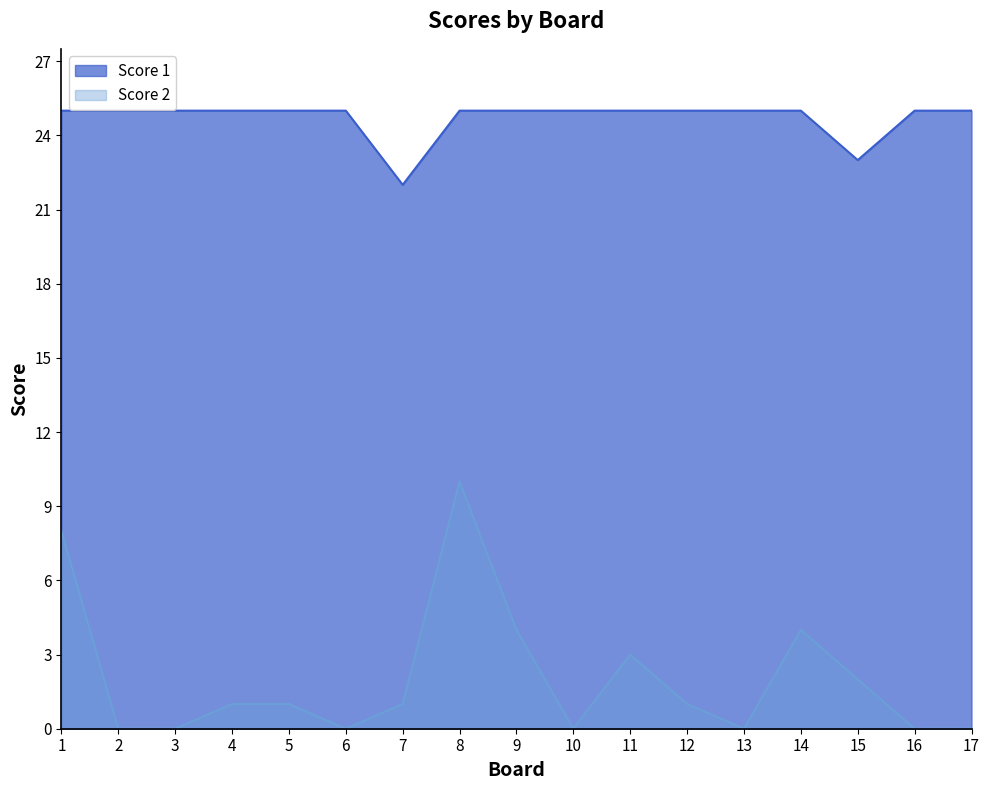

How many data points in Score 2 are above 1?

6